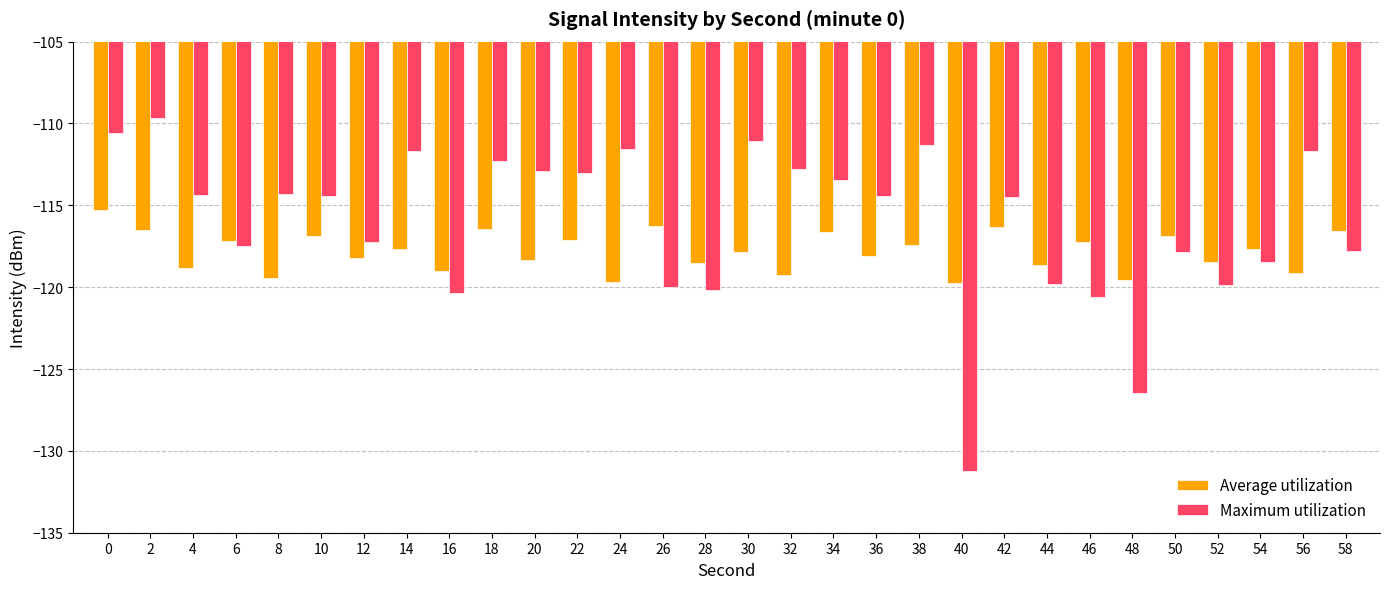

The Maximum utilization series shows -120.2 at 28. True or false?

True